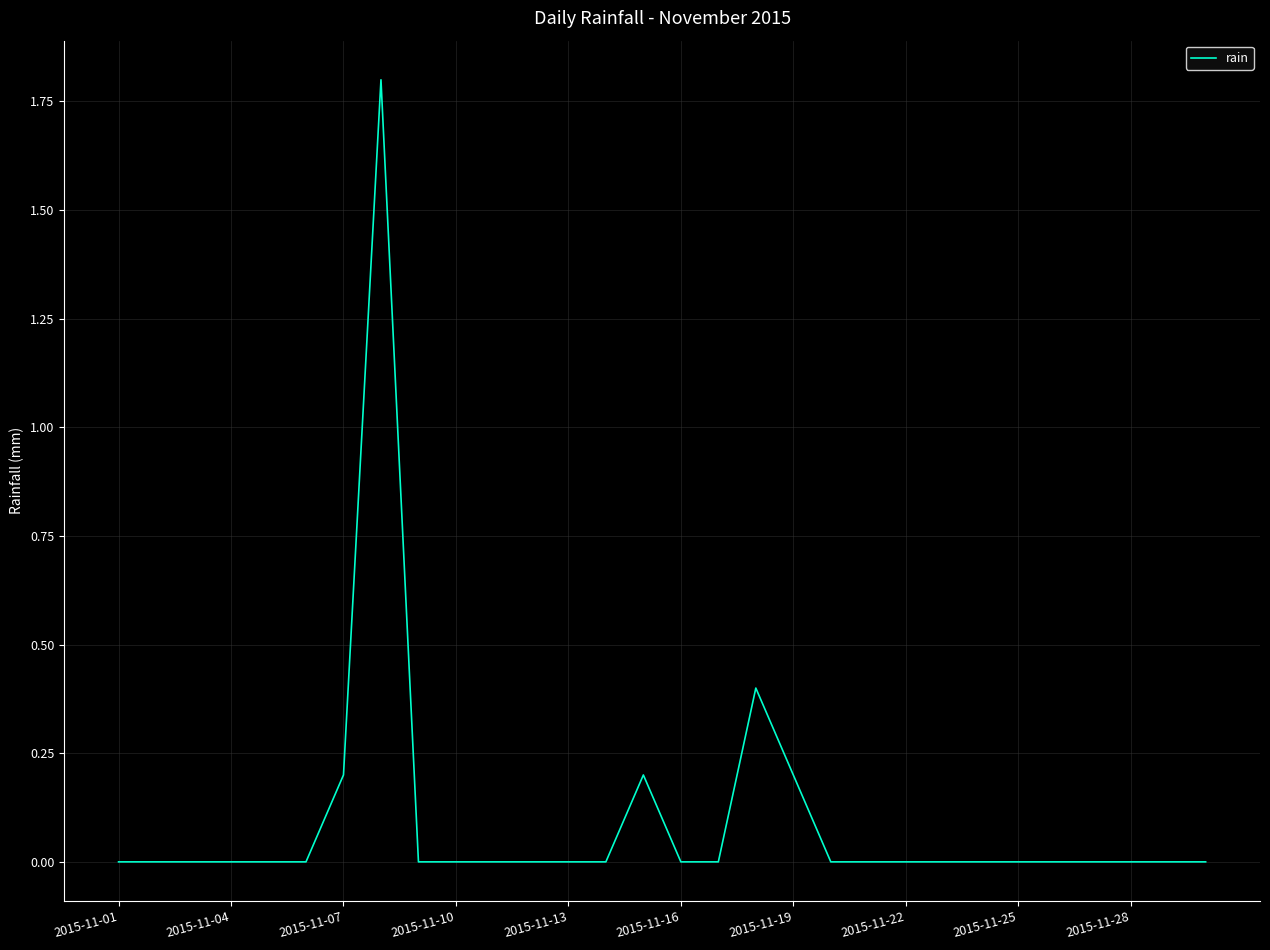

What is the greatest value displayed?

1.8